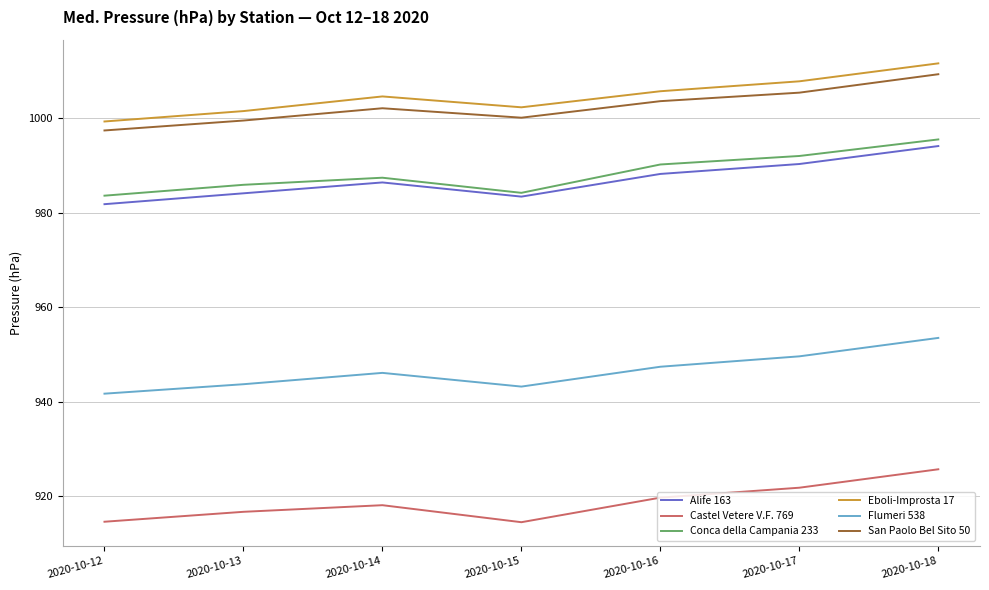

True or false: Alife 163 has a value of 994.1 at 2020-10-18.

True